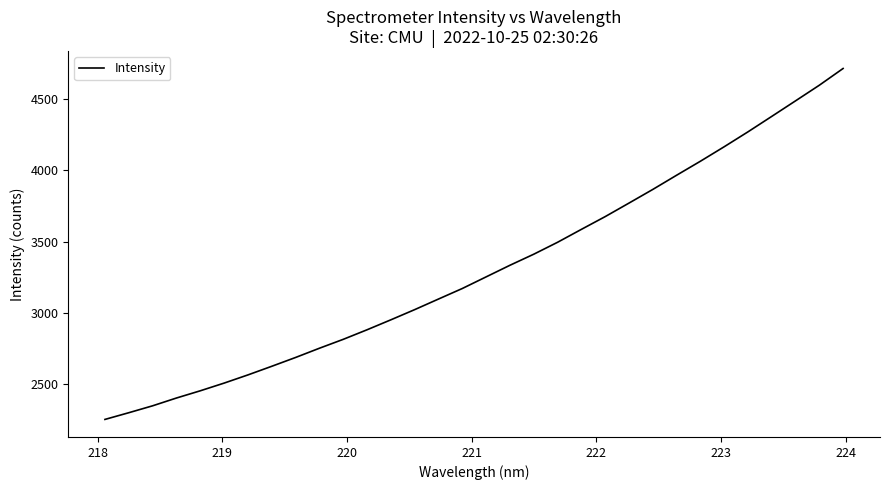

Count the number of data series in this chart.

1